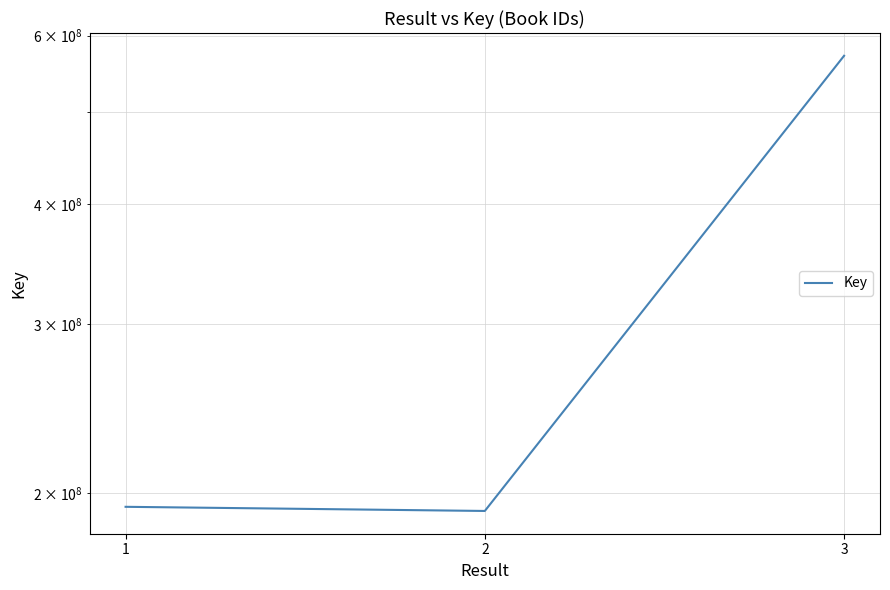

At which label is the value closest to 381617124?

1